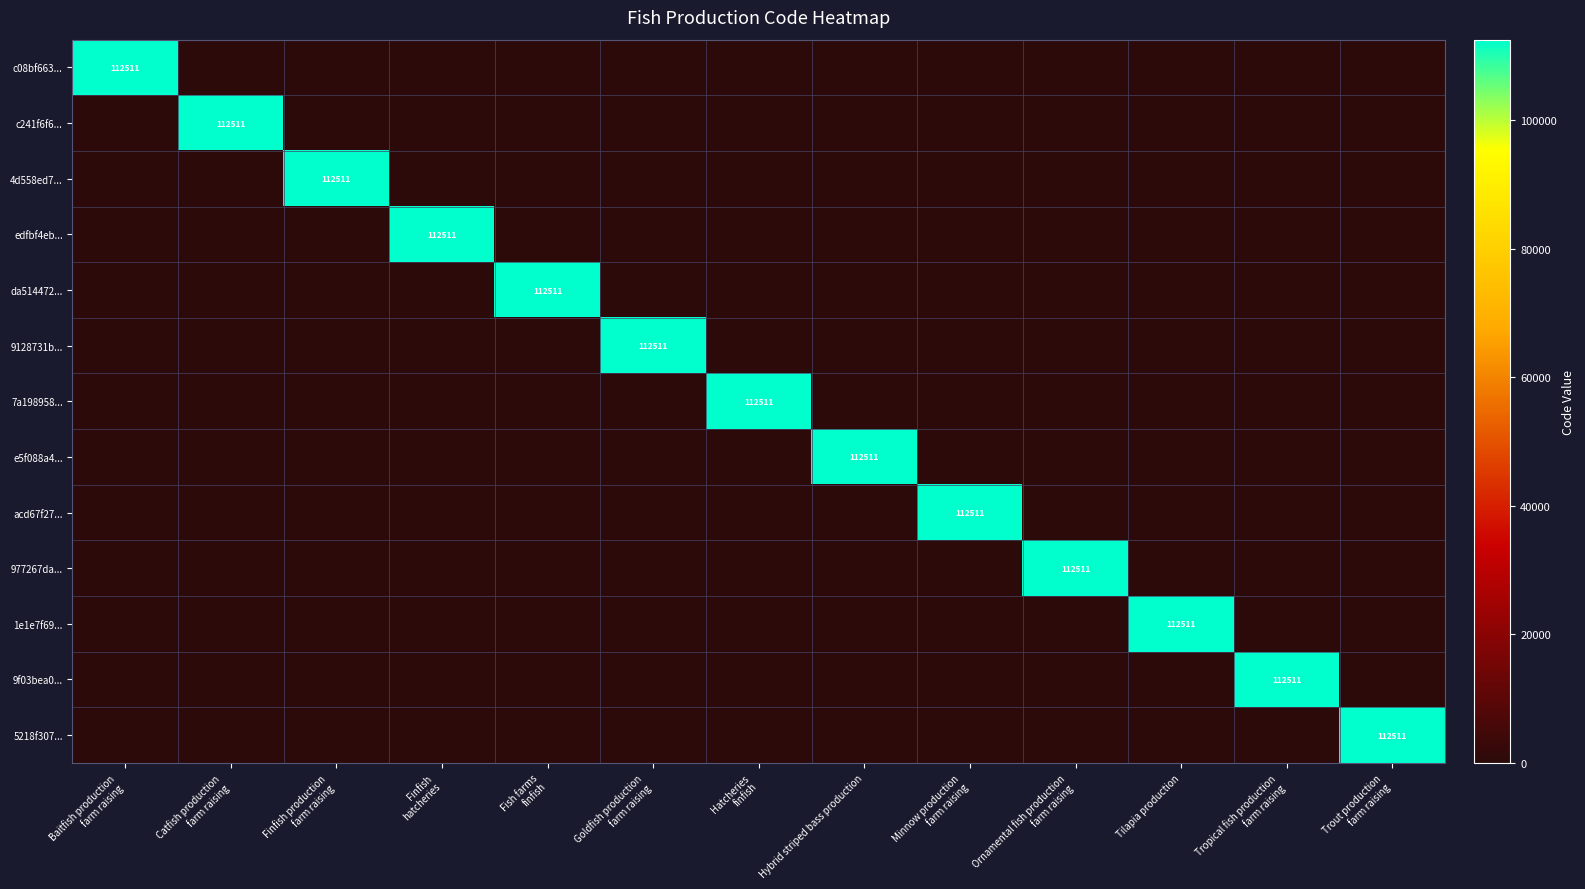

True or false: 1e1e7f69... has a value of 159675 at Tilapia production.

False